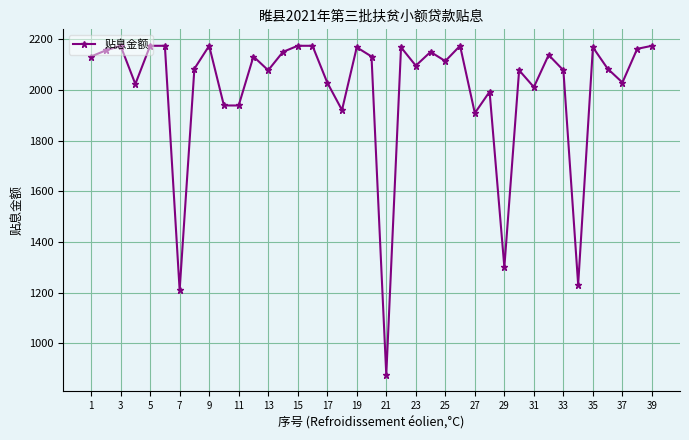

True or false: the data has more than 0 interior local peaks.

True